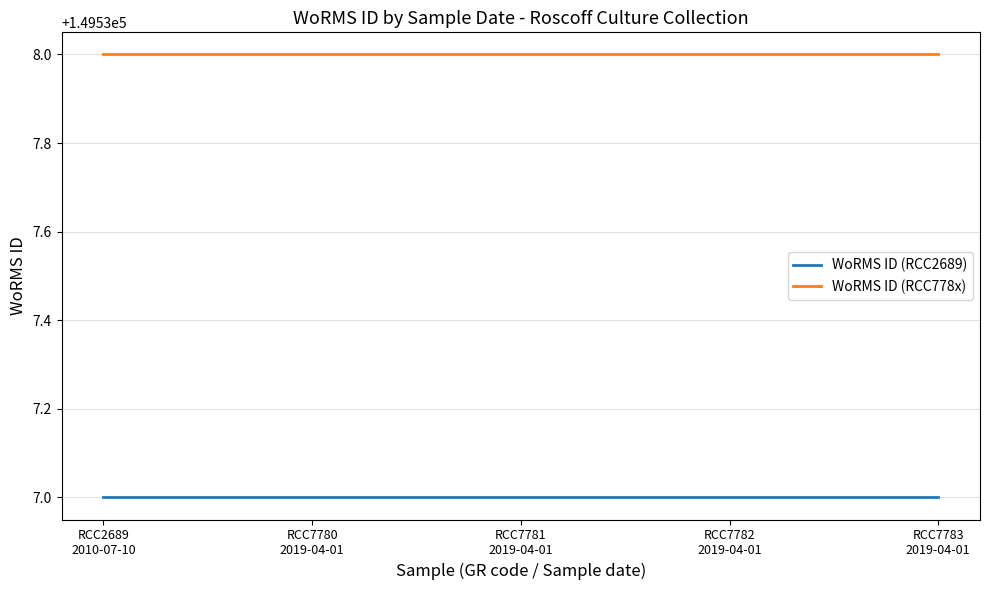

What is the total value across all series at RCC7781
2019-04-01?

299075